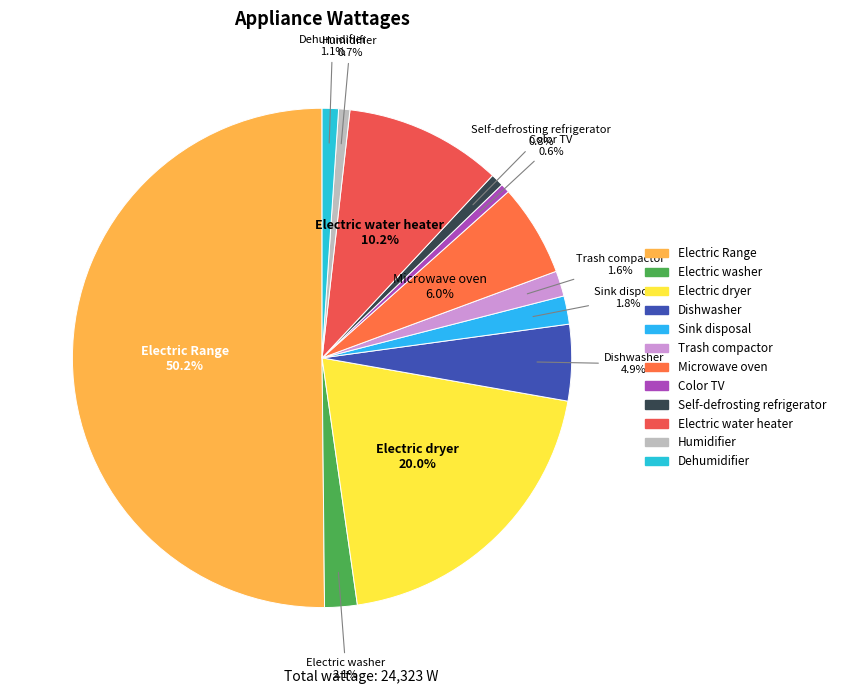

How many slices are in this pie chart?

12